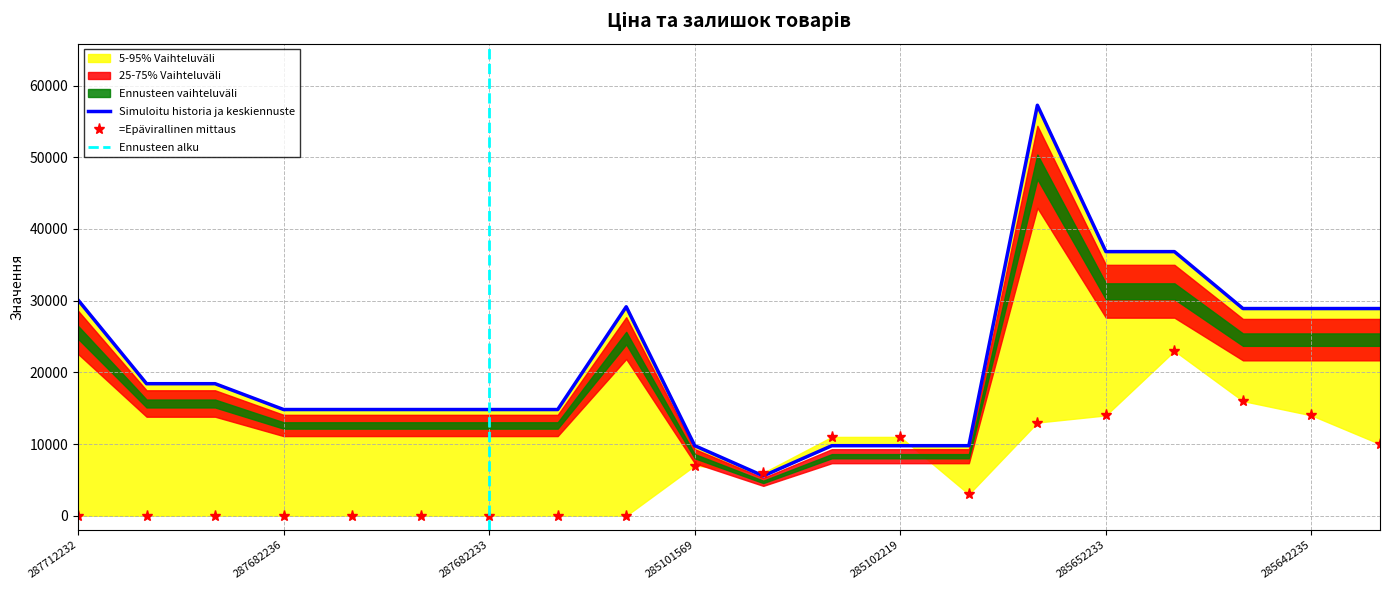

Reading right to left, transcribe all the data shown in this chart.

Ціна: 285642234=28901.7	285642235=28901.7	285642236=28901.7	285652231=36841.8	285652233=36841.8	285662232=57258.0	285102218=9775.5	285102219=9775.5	285102221=9775.5	10832185=5560.3	285101569=9775.5	287702232=29152.3	287682231=14817.6	287682233=14817.6	287682234=14817.6	287682235=14817.6	287682236=14817.6	287692231=18420.9	287692233=18420.9	287712232=30102.8
Залишок: 285642234=10000.0	285642235=14000.0	285642236=16000.0	285652231=23000.0	285652233=14000.0	285662232=13000.0	285102218=3000.0	285102219=11000.0	285102221=11000.0	10832185=6000.0	285101569=7000.0	287702232=0.0	287682231=0.0	287682233=0.0	287682234=0.0	287682235=0.0	287682236=0.0	287692231=0.0	287692233=0.0	287712232=0.0